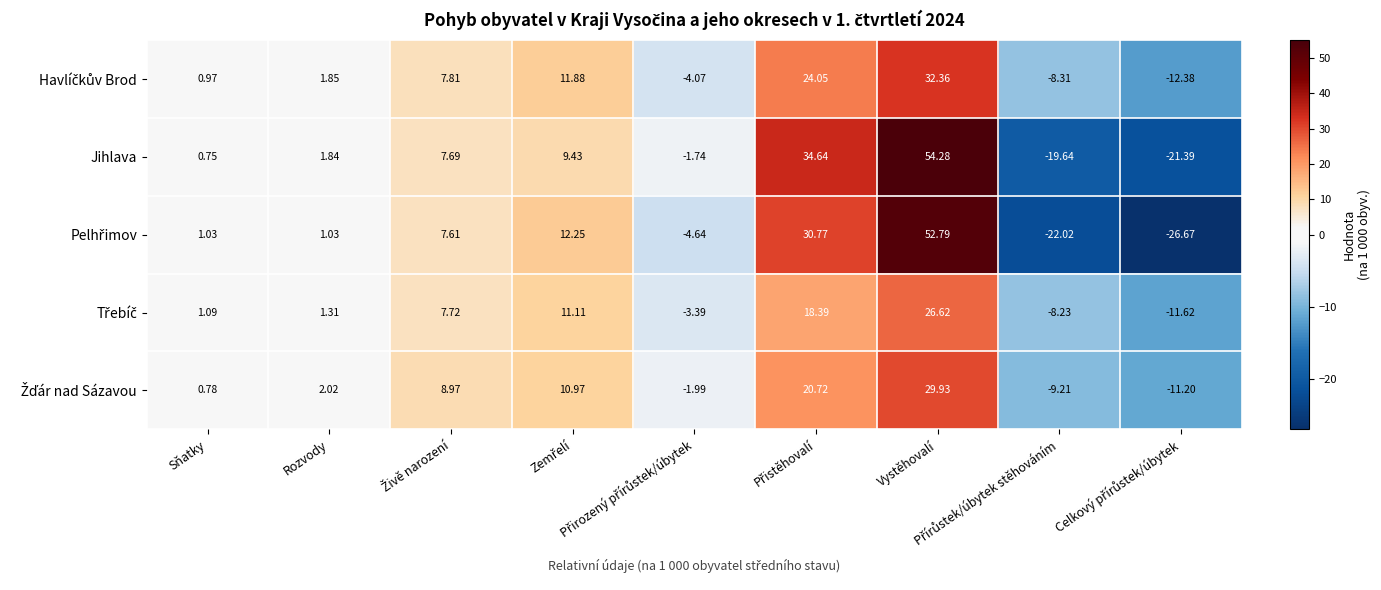

Which series has the largest total across all categories?

Jihlava